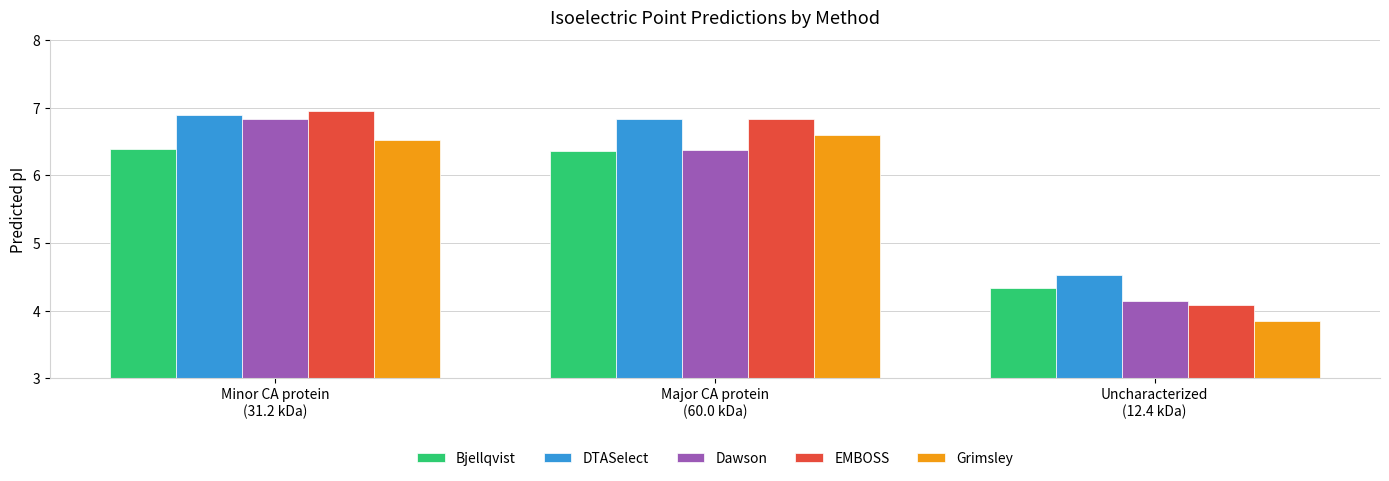

What is the lowest value of the Bjellqvist series?

4.3